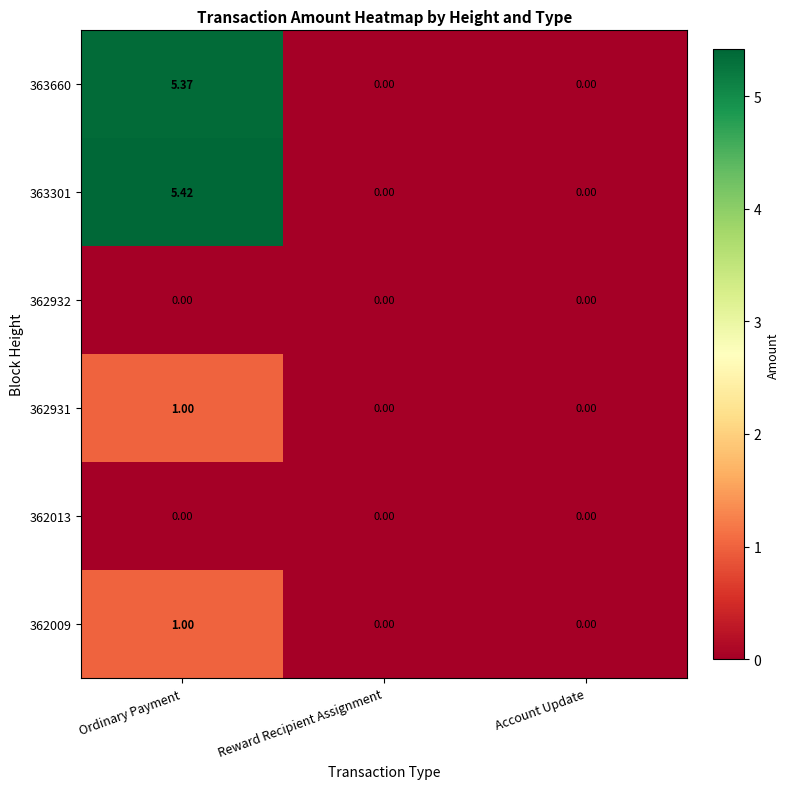

At which category is the sum across all series the highest?

Ordinary Payment